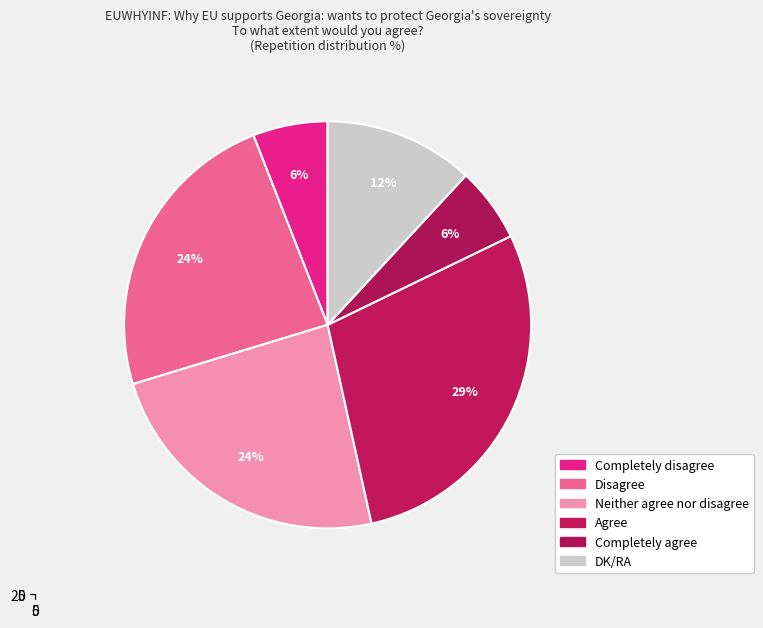

What portion of the pie excludes Disagree?

76.2%